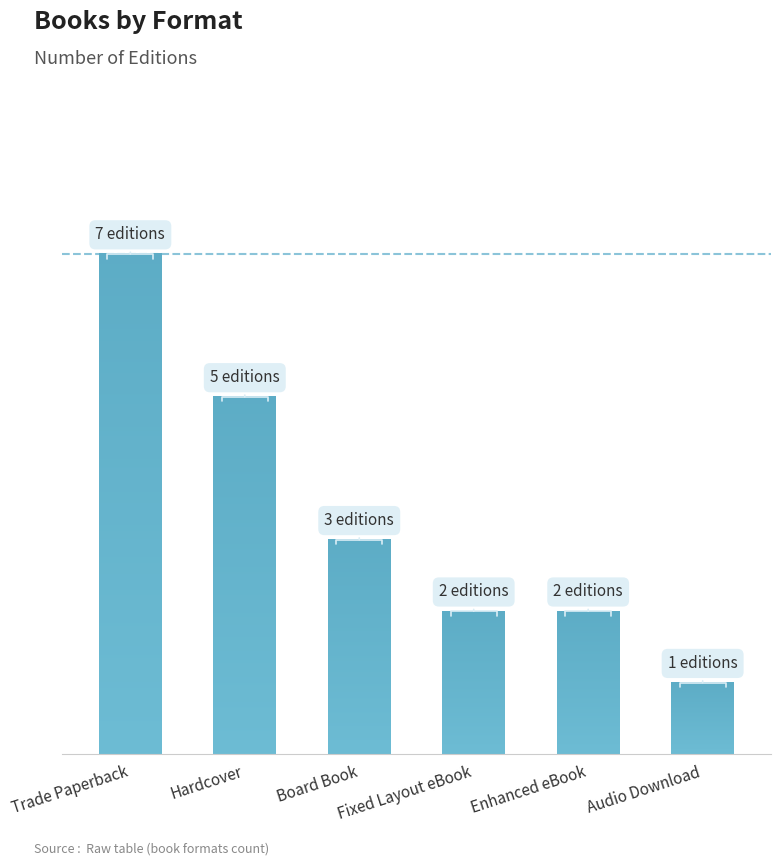

True or false: the data shows 11 at Trade Paperback.

False